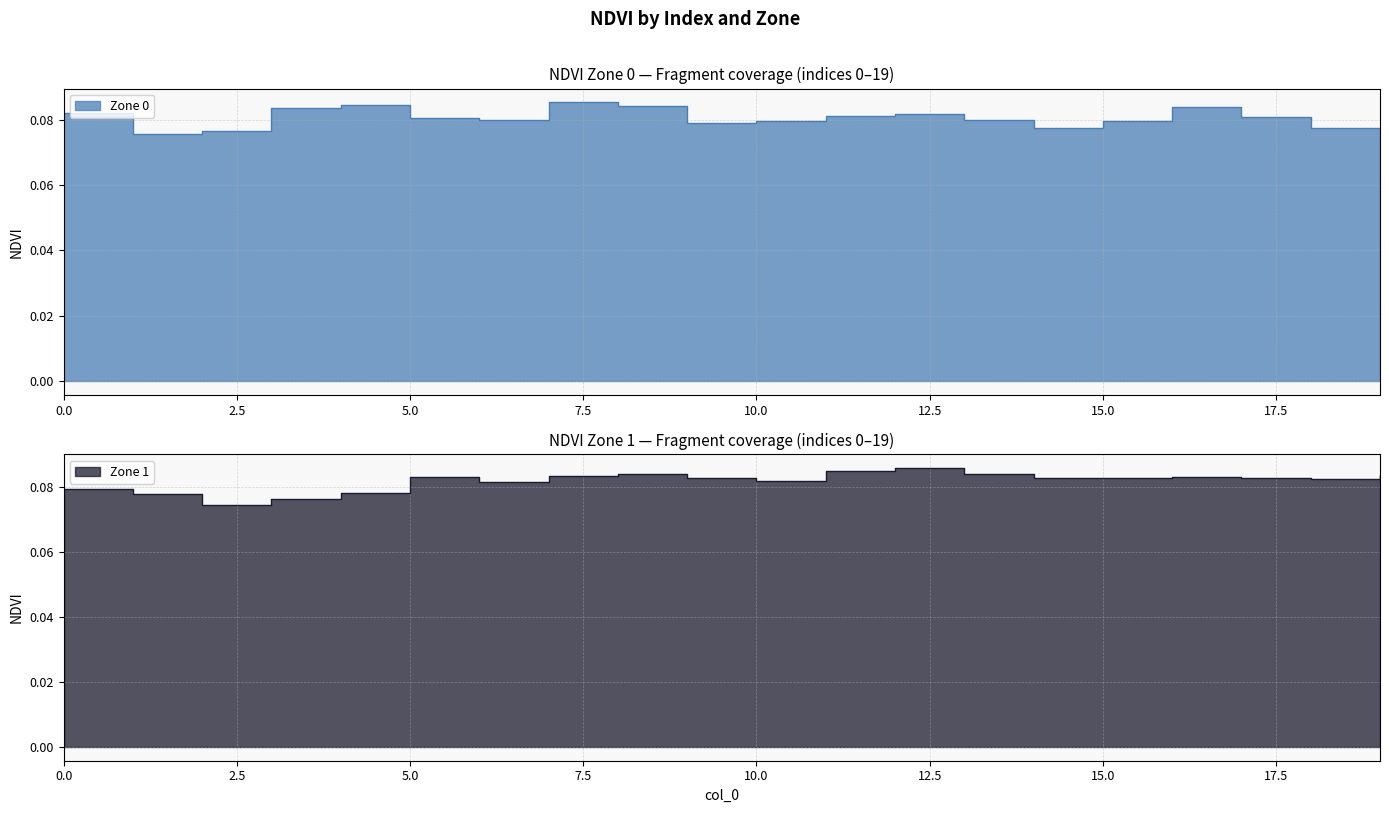

At how many categories does at least one series exceed 0?

20